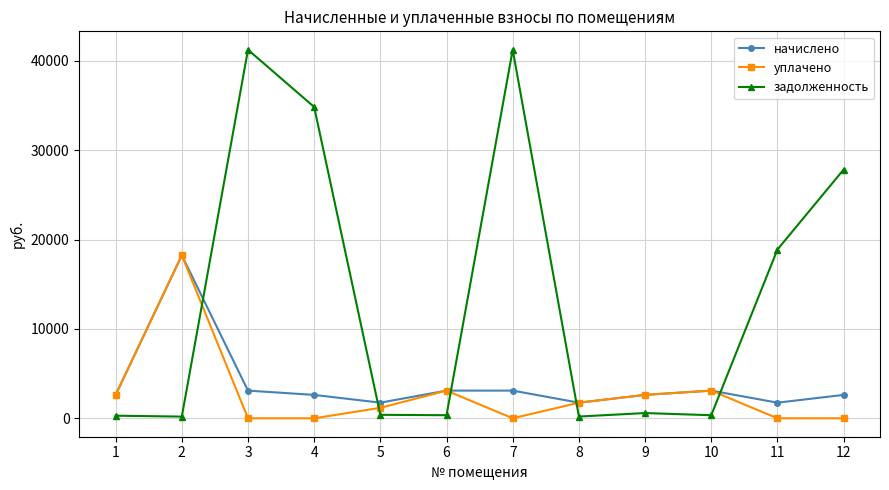

At 7, list the series in order from largest to smallest.

задолженность, начислено, уплачено